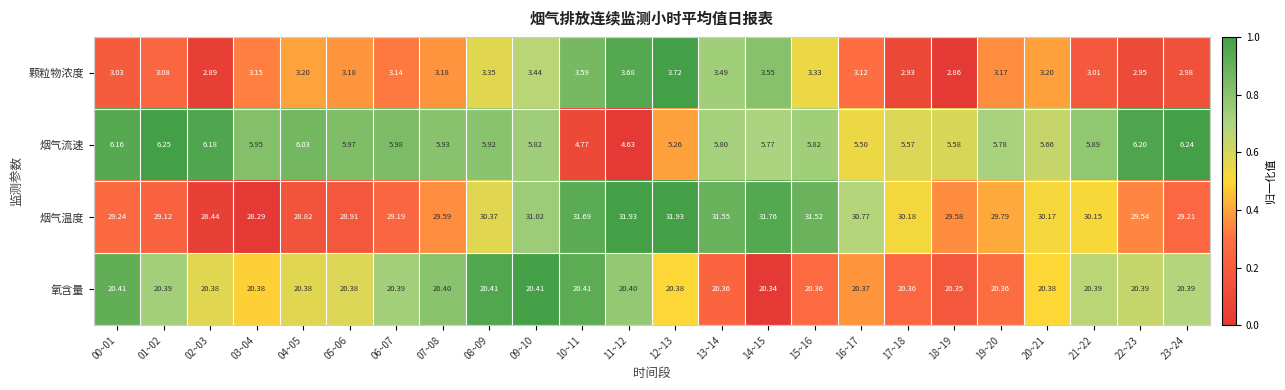

Rank the series at 11~12 from lowest to highest value.

颗粒物浓度, 烟气流速, 氧含量, 烟气温度